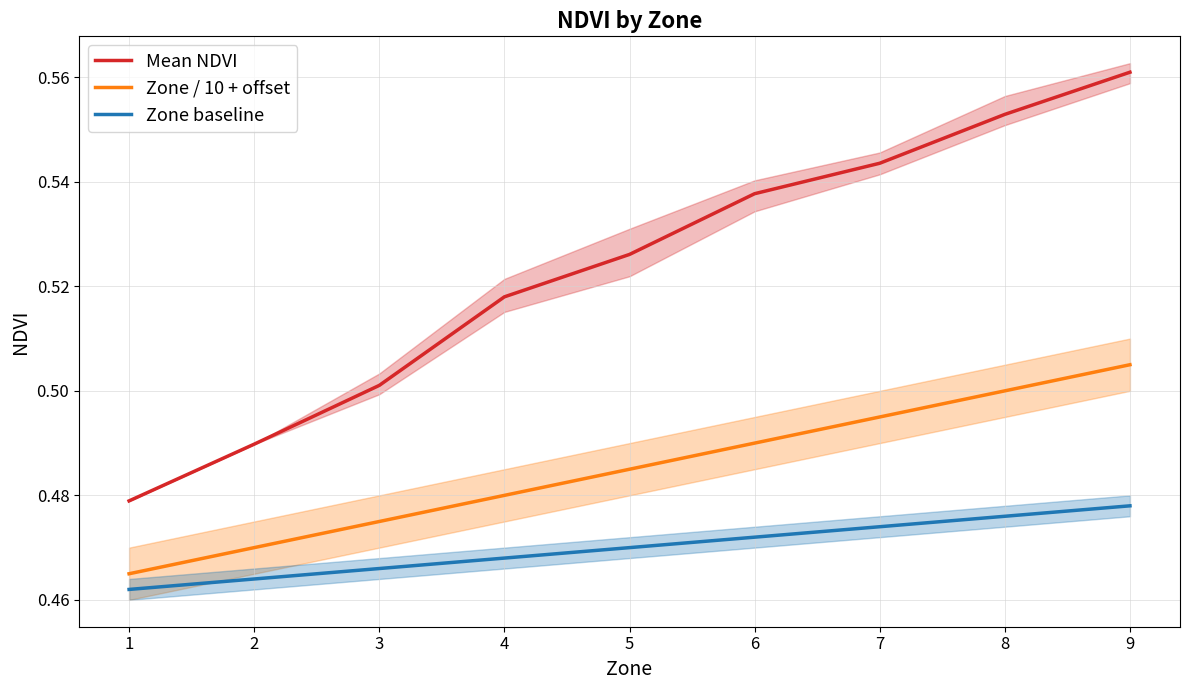

What is the smallest value displayed?

0.5